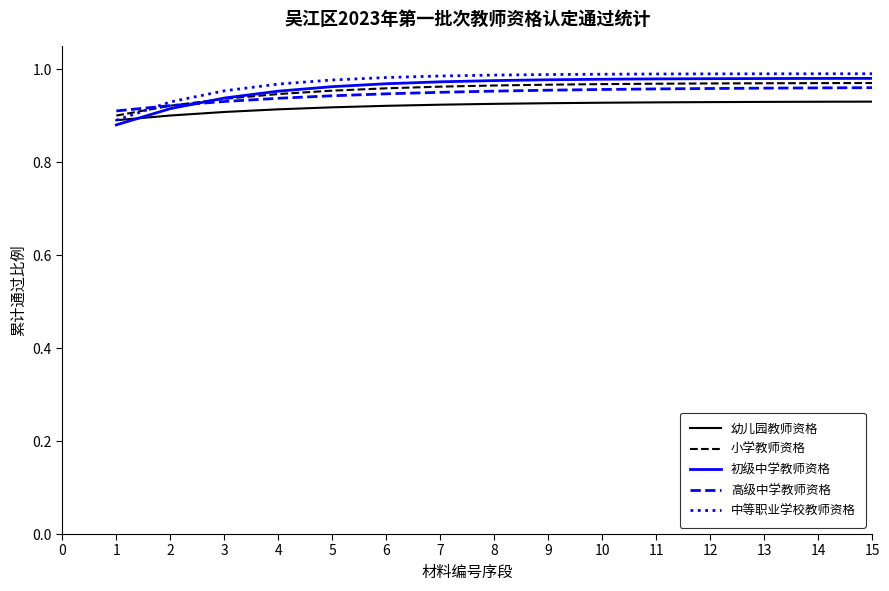

Does the chart have visible grid lines?

No